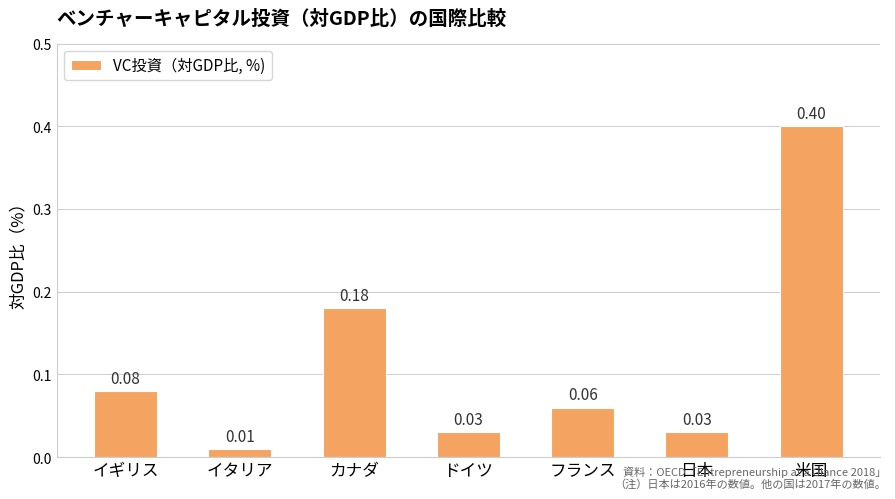

What is the sum of all values?

0.8